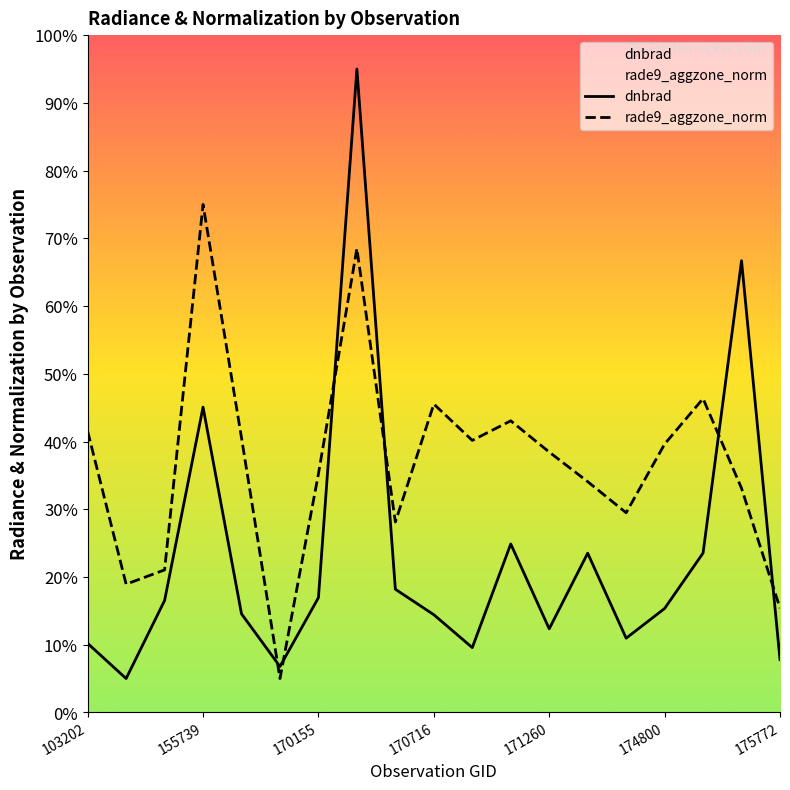

What is the approximate value of dnbrad at 170716?

0.1